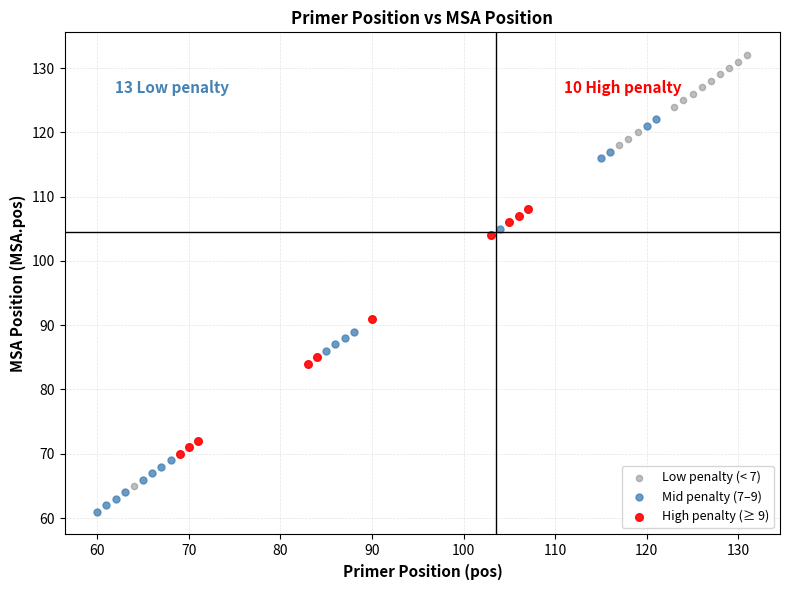

Which series reaches the maximum Y coordinate?

Low penalty (< 7)